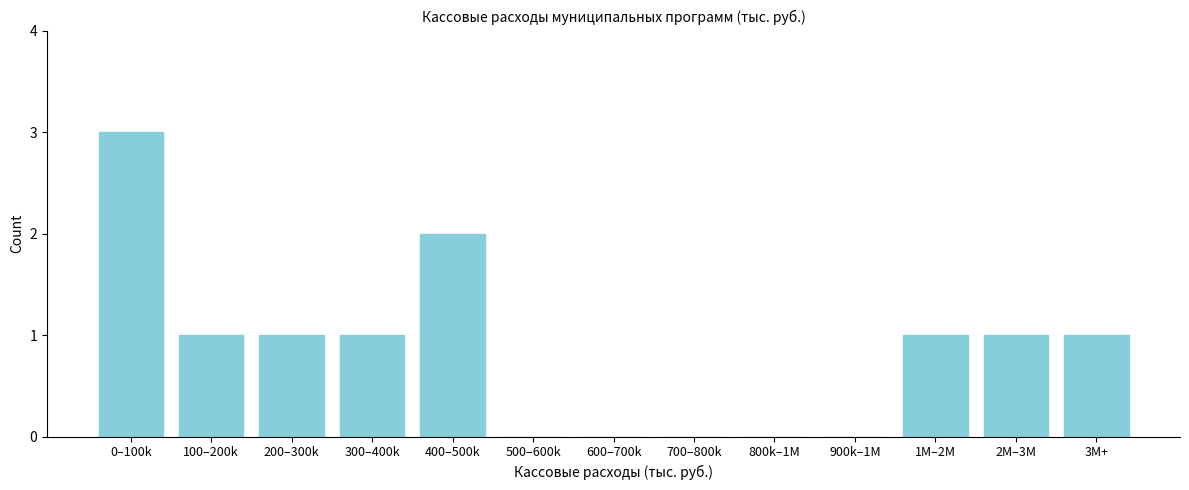

Reading left to right, what are all the values shown in this chart?

0–100k=3	100–200k=1	200–300k=1	300–400k=1	400–500k=2	500–600k=0	600–700k=0	700–800k=0	800k–1M=0	900k–1M=0	1M–2M=1	2M–3M=1	3M+=1